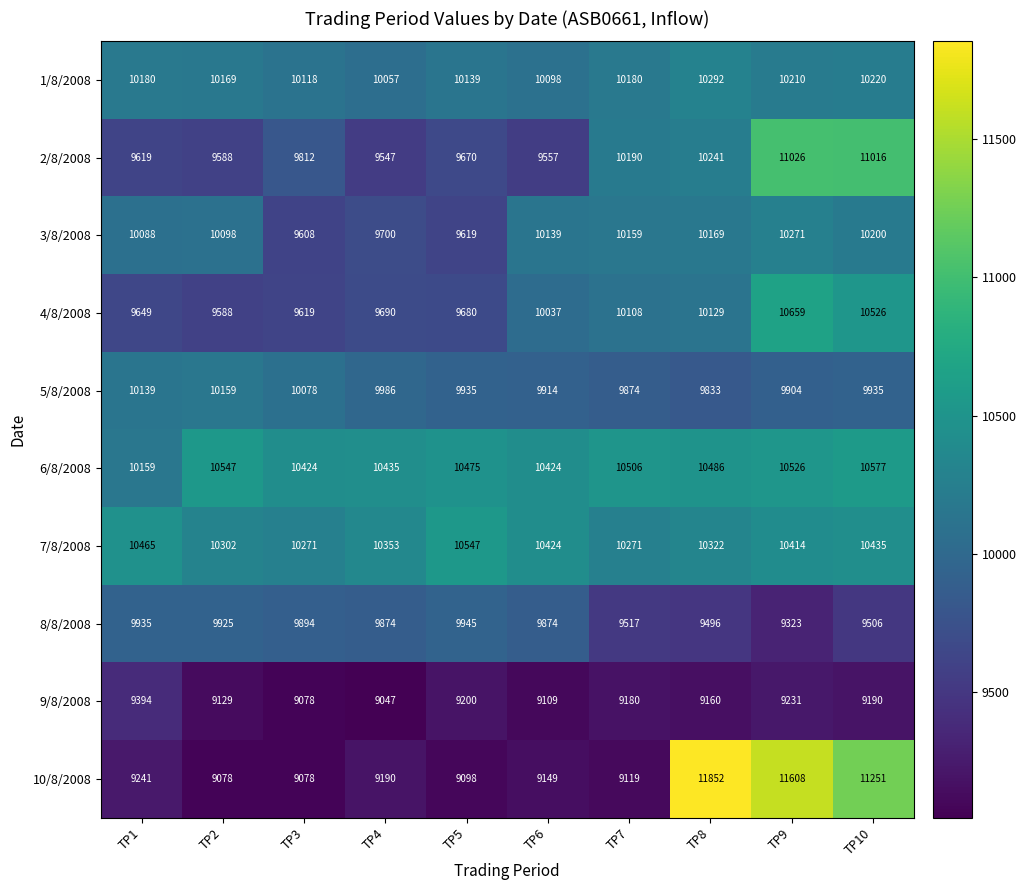

What is the average value of the 3/8/2008 series?

10005